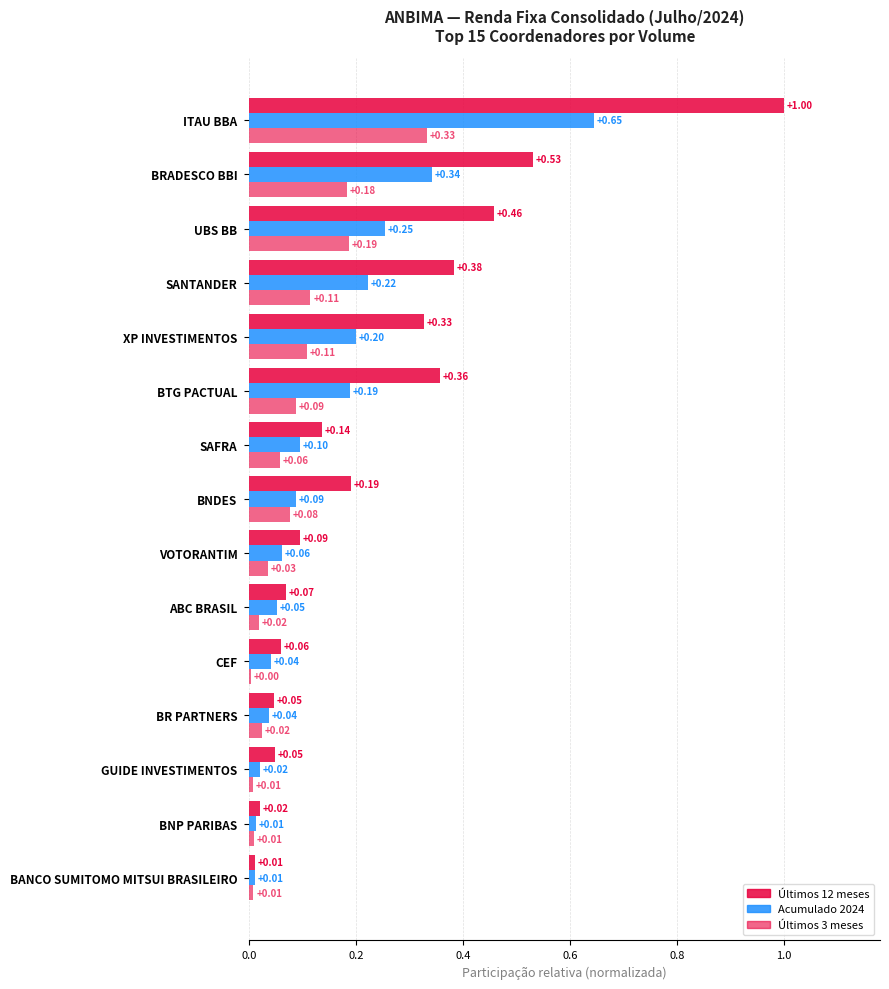

Count the number of data series in this chart.

3